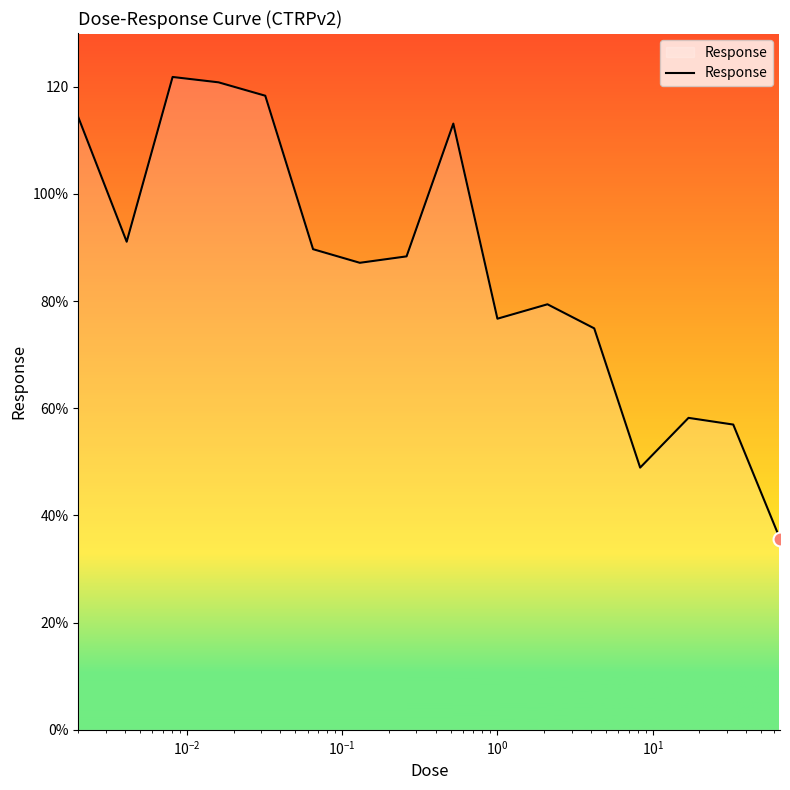

What is the maximum value shown in the chart?

121.8